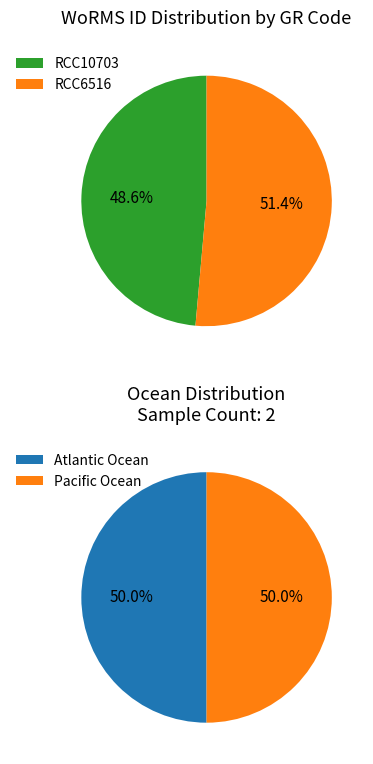

Between RCC10703 and RCC6516, which is larger?

RCC6516